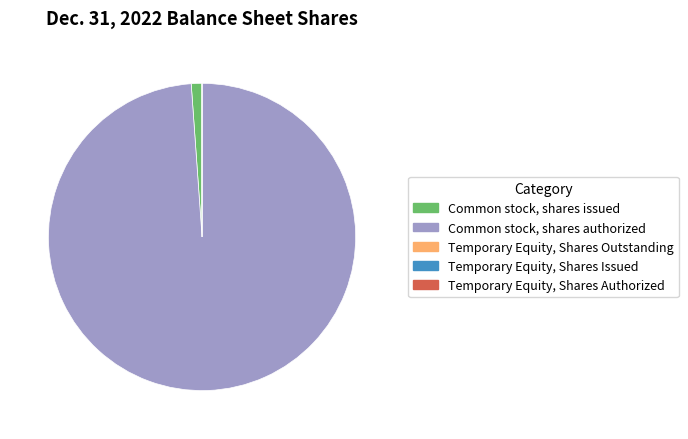

Does Common stock, shares authorized represent more than half of the total?

Yes